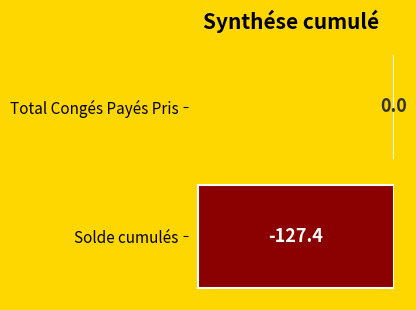

What is the change in value from Solde cumulés to Total Congés Payés Pris?

+127.4